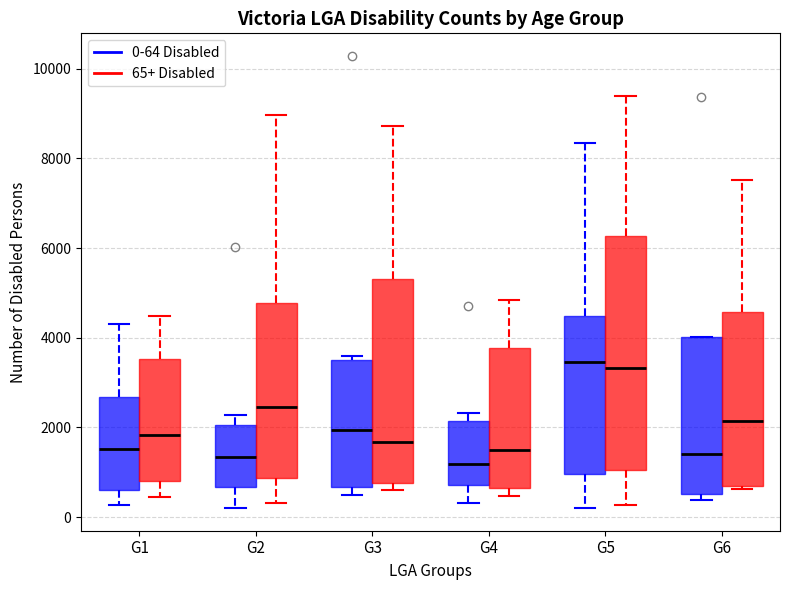

Which box is the tallest, from its lower edge to its upper edge?

G5 (65+ Disabled)